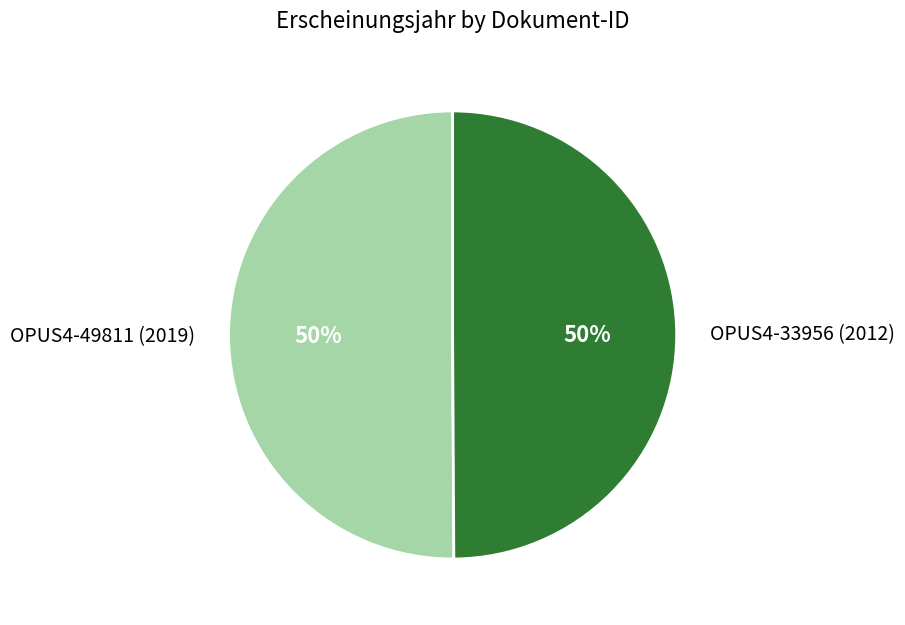

What percentage is the OPUS4-49811 (2019) slice, to the nearest percent?

50%